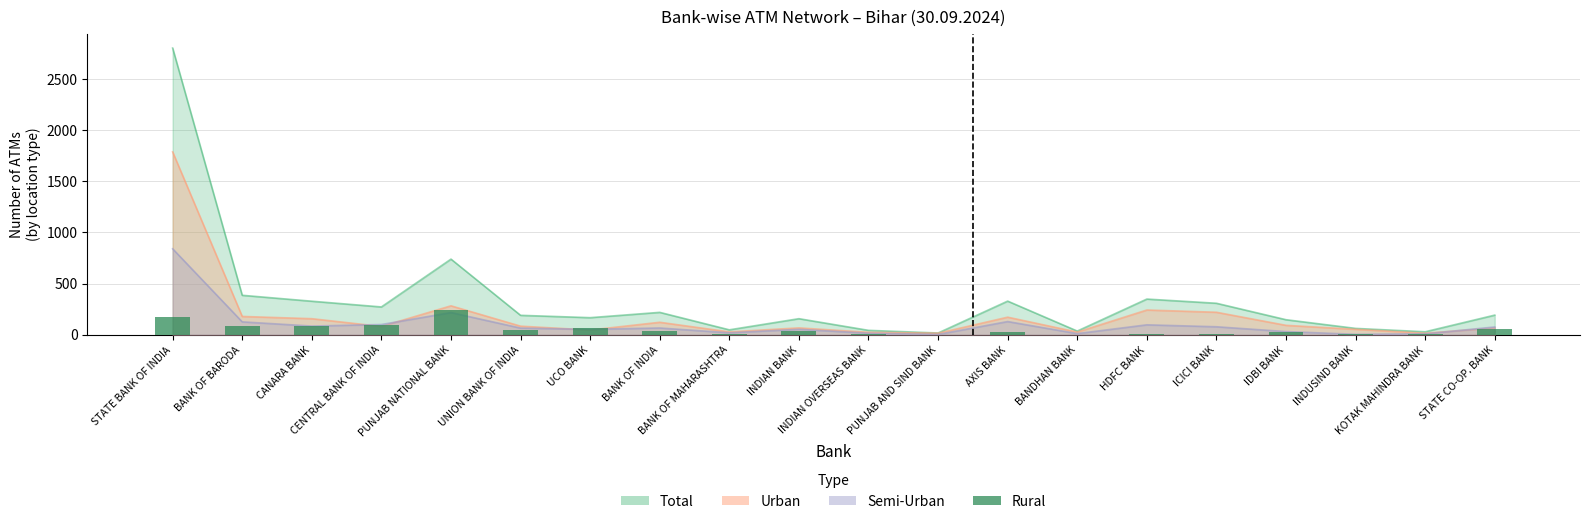

Are the bars grouped side by side (vs. stacked)?

No